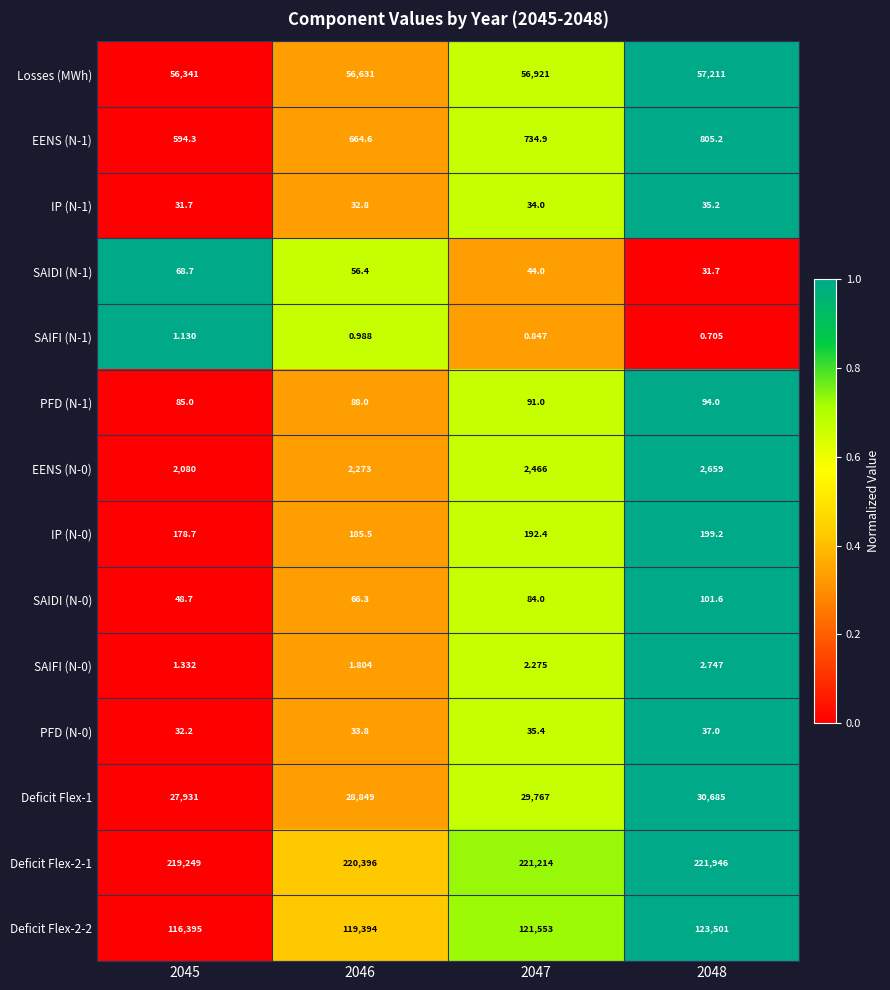

What is the maximum value shown in the chart?

221946.0